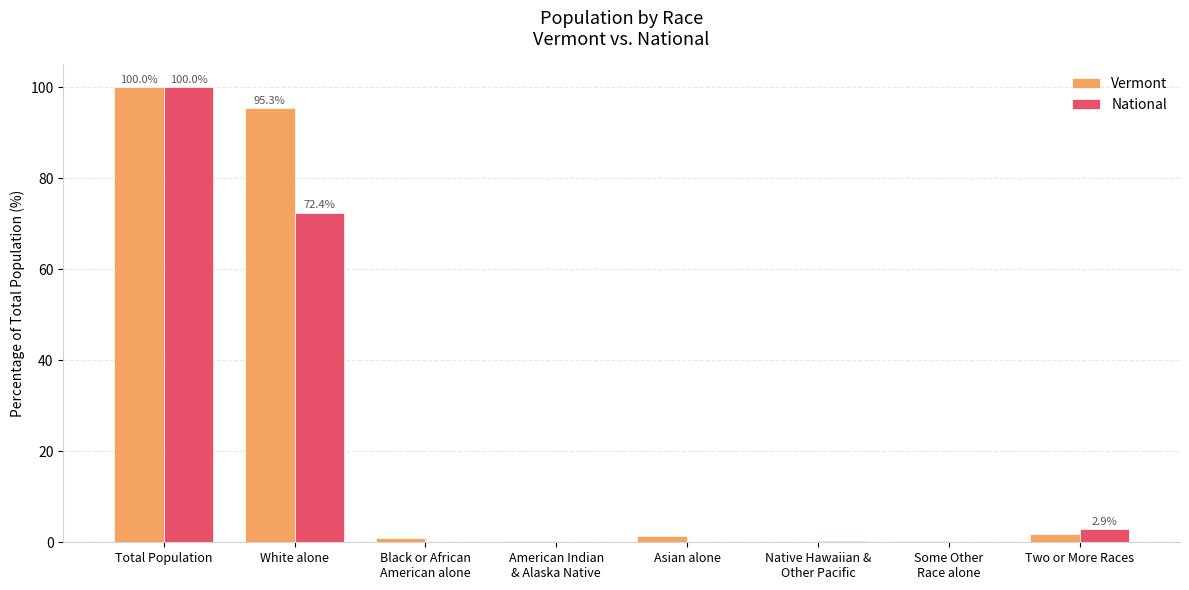

Between White alone and Black or African
American alone, which series saw the biggest shift?

Vermont